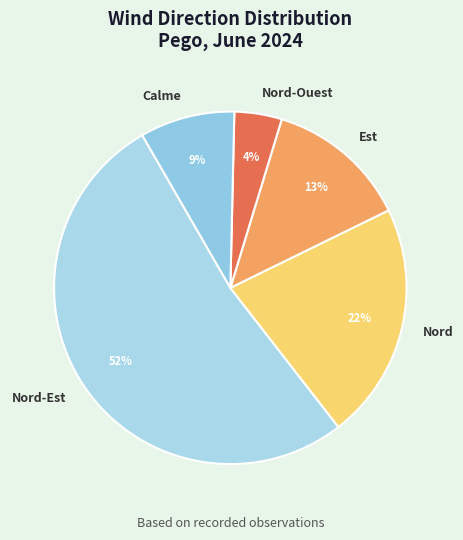

True or false: Nord accounts for 22% of the total.

True